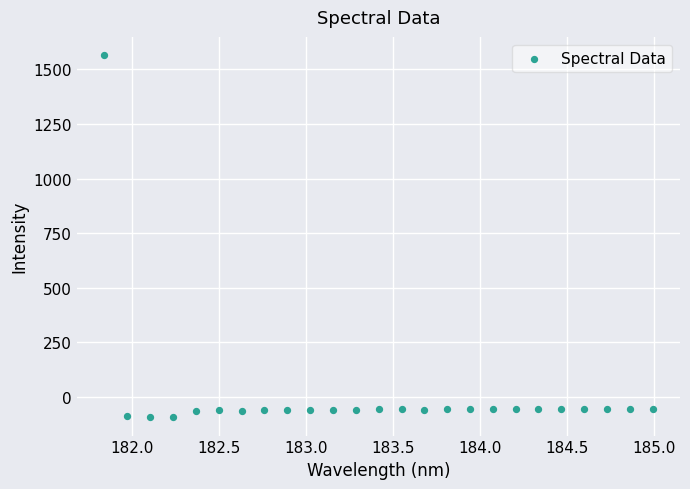

What is the range of X values (max minus min)?

3.1